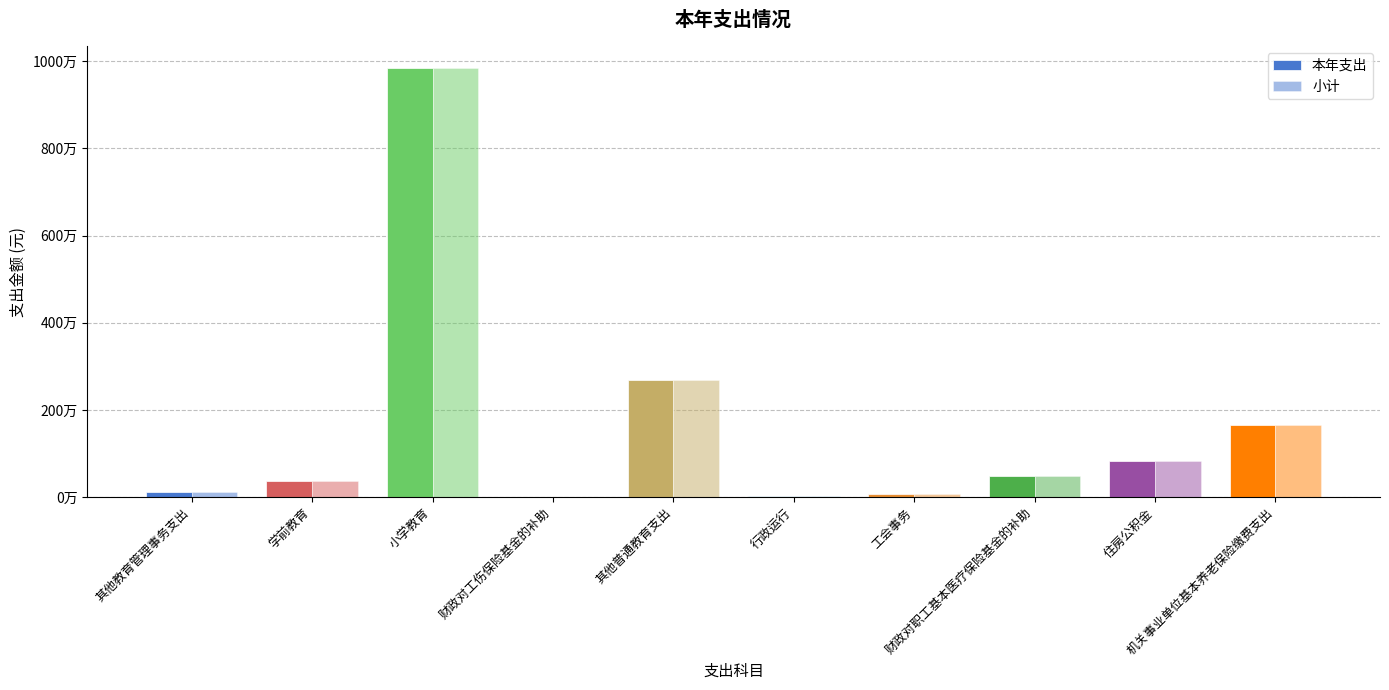

What value does the 小计 series have at 住房公积金?

831031.5